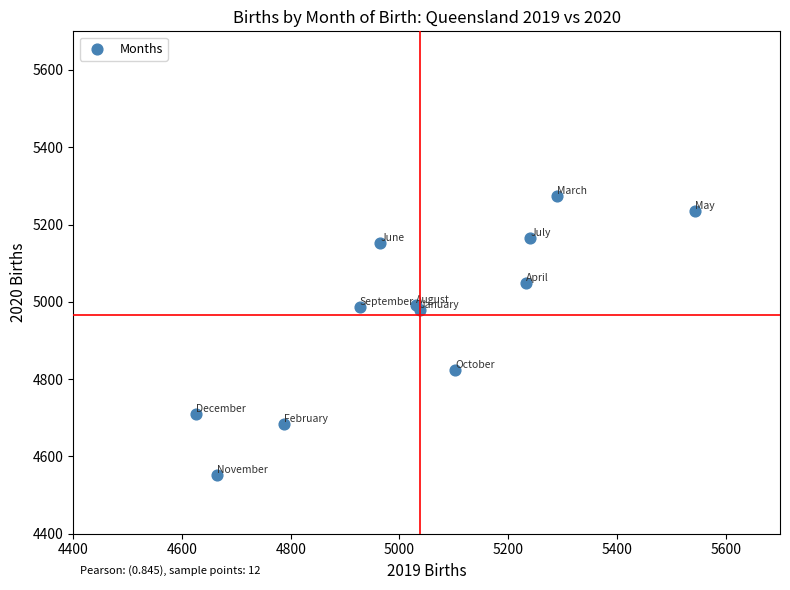

What is the average Y value?

4967